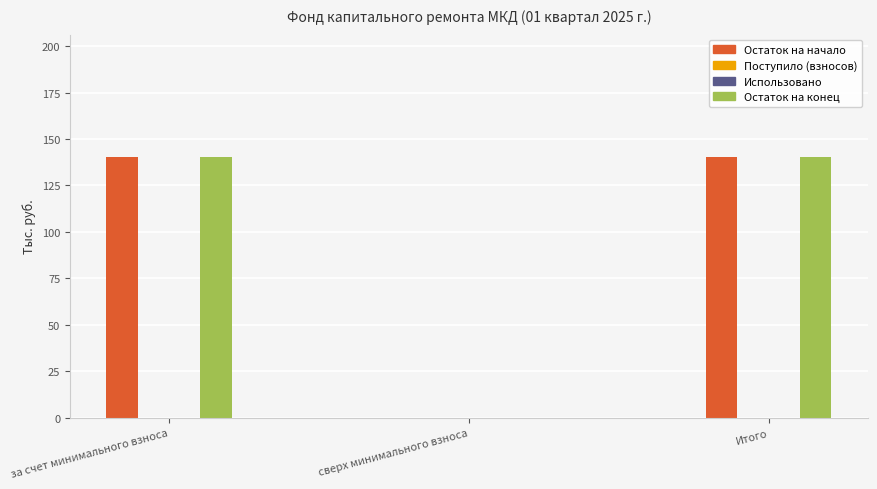

At how many categories does at least one series exceed 87?

2